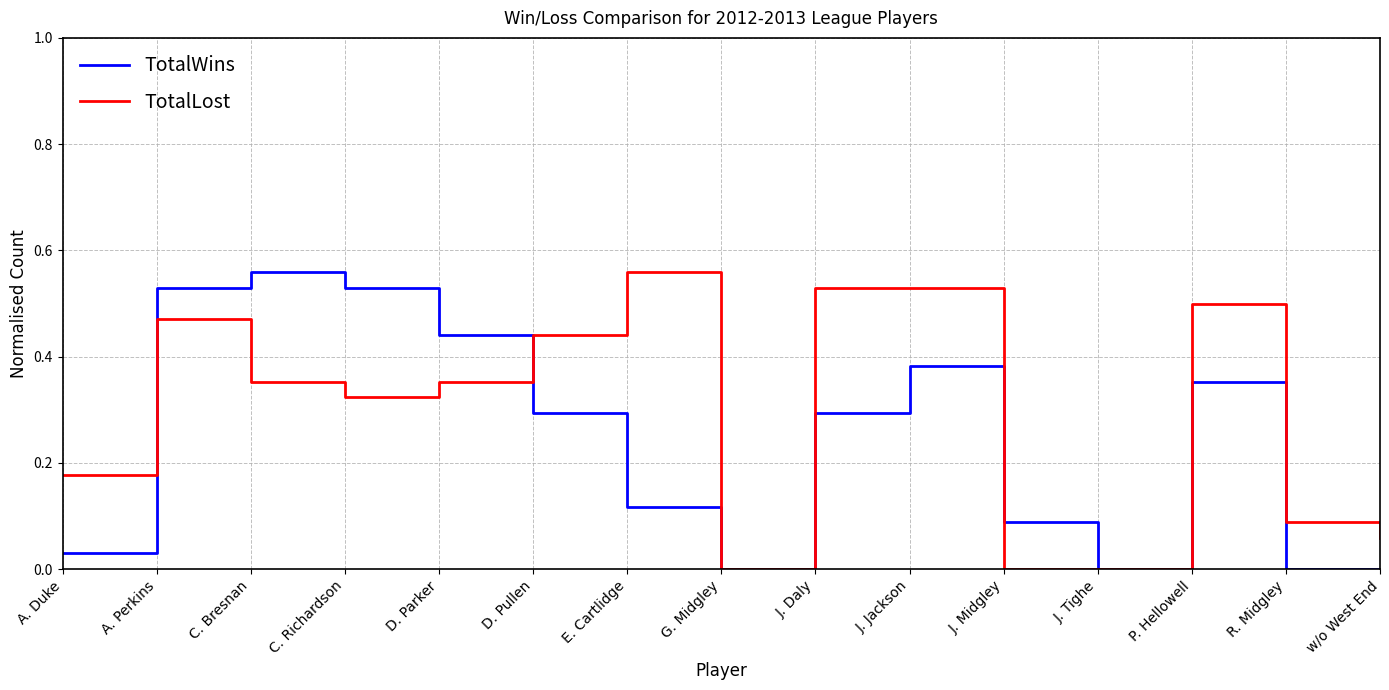

Which series has the largest total across all categories?

TotalLost